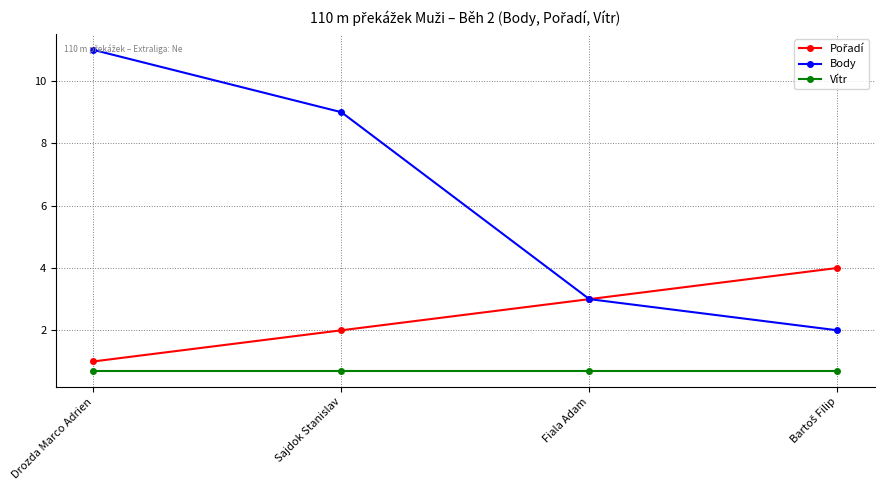

What is the sum of all Body values?

25.0